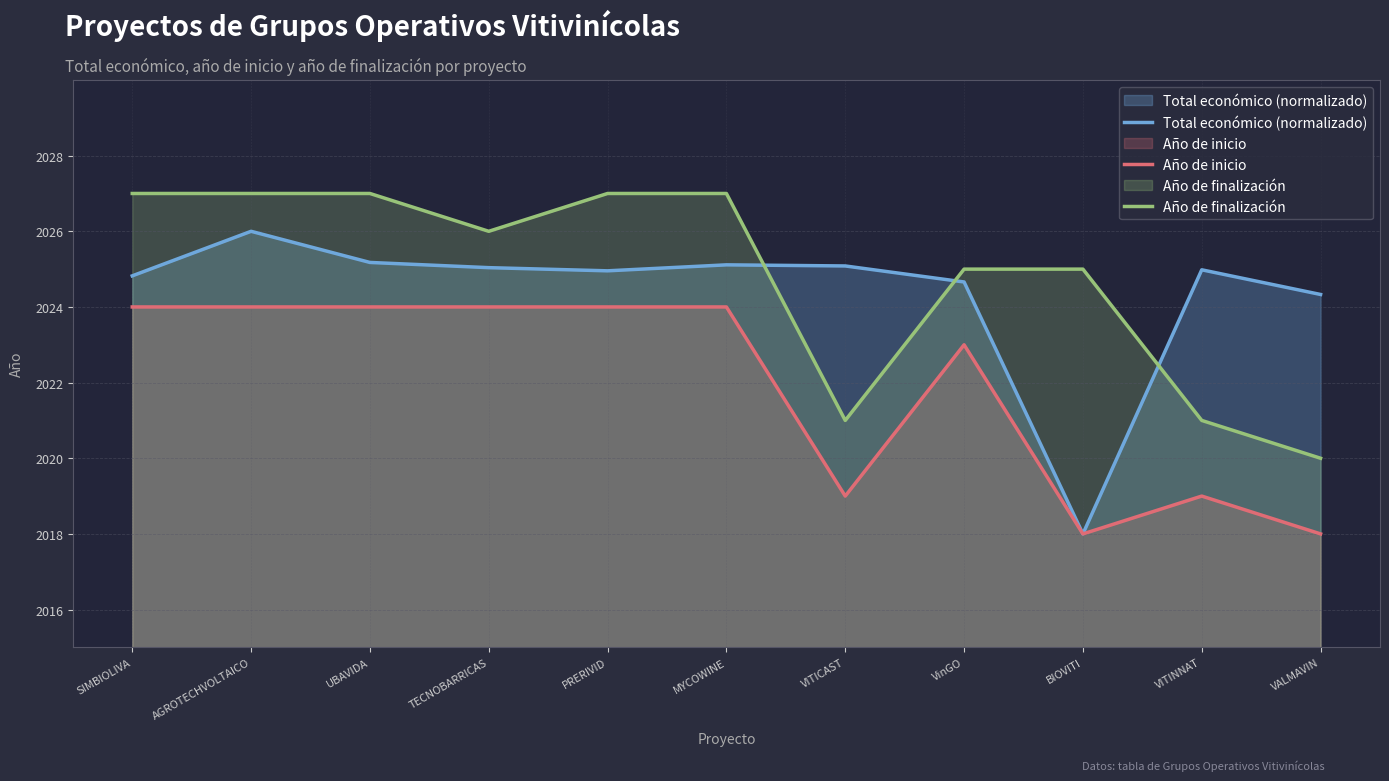

At which category does the chart reach its minimum across all series?

BIOVITI